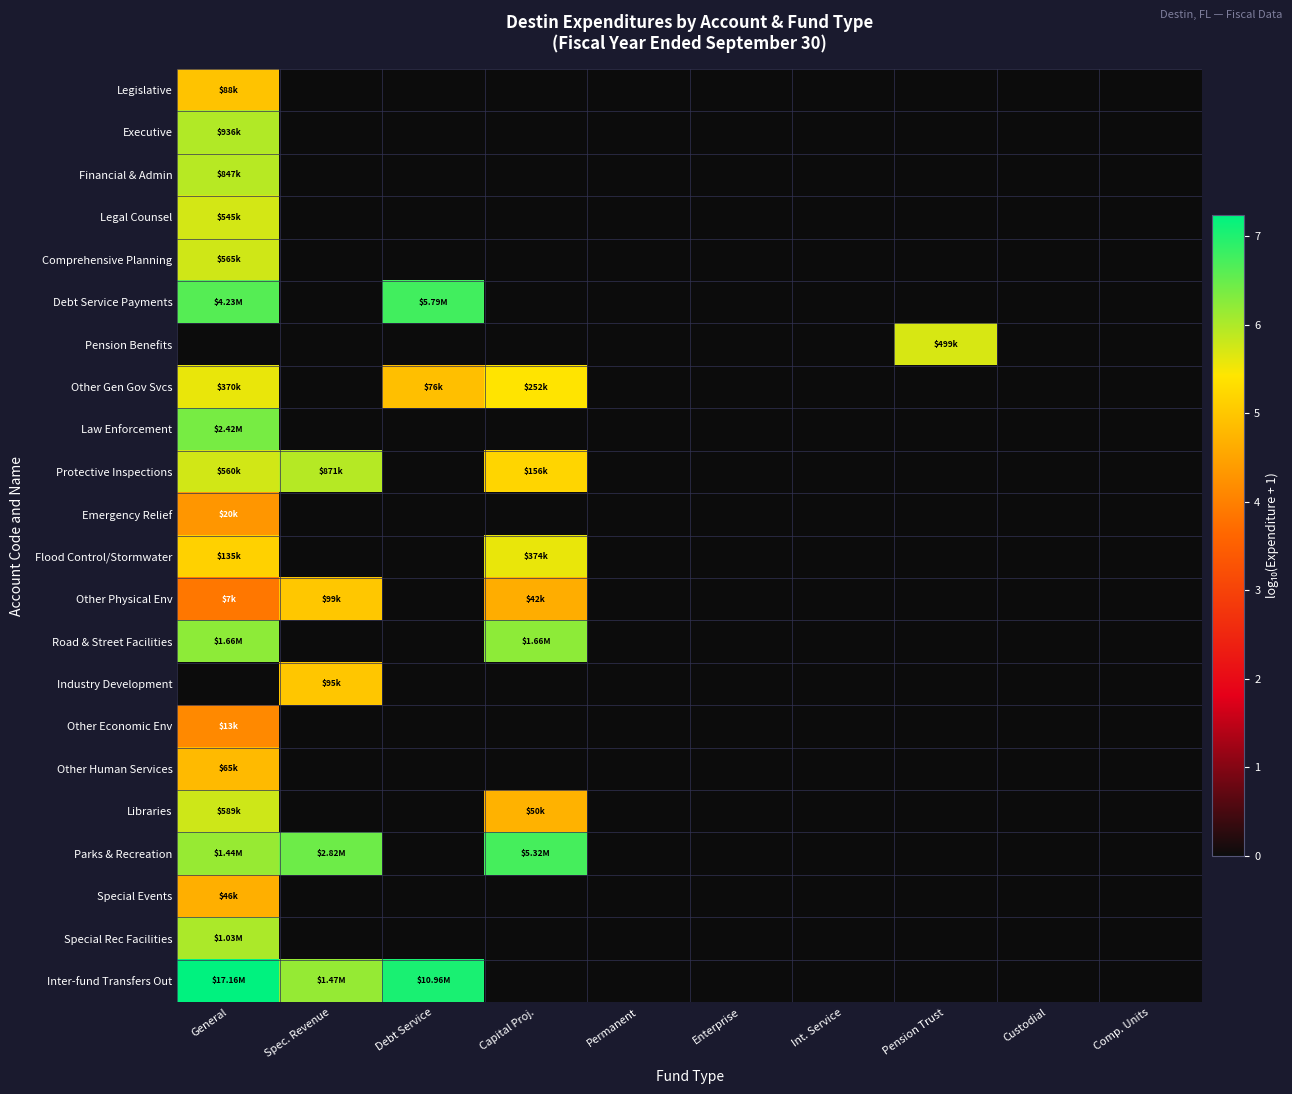

Which series has the largest range (max minus min)?

Inter-fund Transfers Out